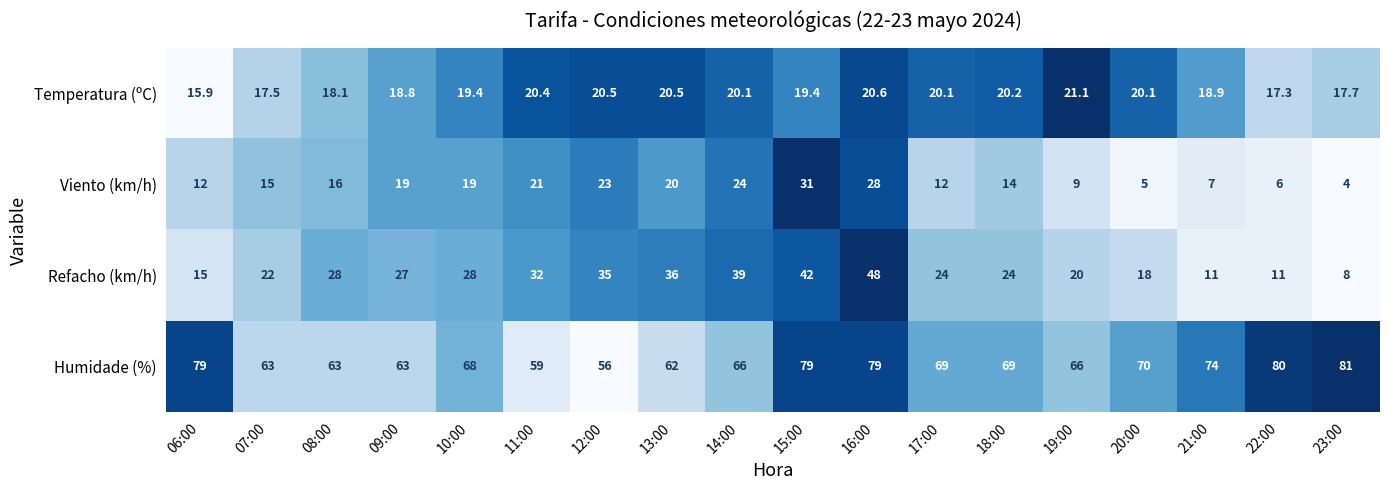

What is the difference between the Viento (km/h) values at 13:00 and 08:00?

4.0